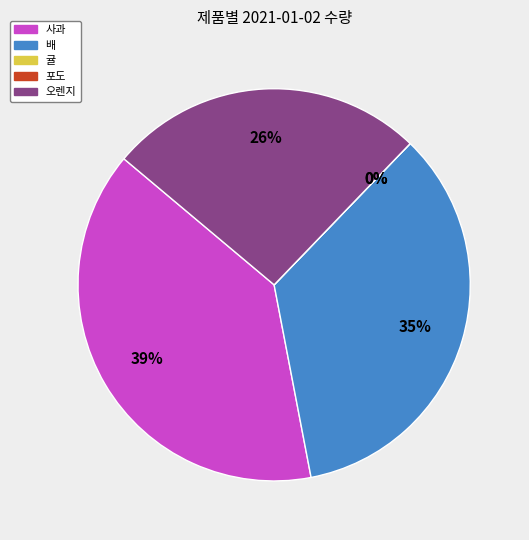

How many segments does this pie chart have?

5